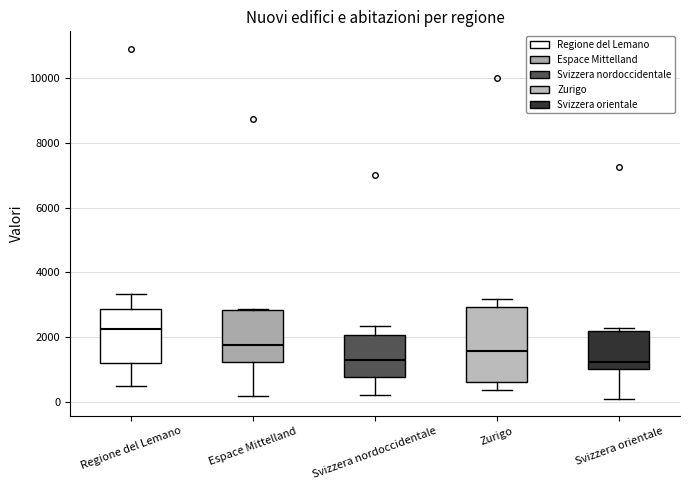

Reading left to right, transcribe this box plot: for each box, give where its median line is, the range the box spans, and where its two whiskers end, as read against the y-axis. The values are not printed on the chart, so give them approximately, as read against the axis.

Regione del Lemano: median 2200, box 1200 to 2800, whiskers 400 to 3400
Espace Mittelland: median 1800, box 1200 to 2800, whiskers 200 to 2800
Svizzera nordoccidentale: median 1200, box 800 to 2000, whiskers 200 to 2400
Zurigo: median 1600, box 600 to 3000, whiskers 400 to 3200
Svizzera orientale: median 1200, box 1000 to 2200, whiskers 200 to 2200 (just above the box's upper edge)